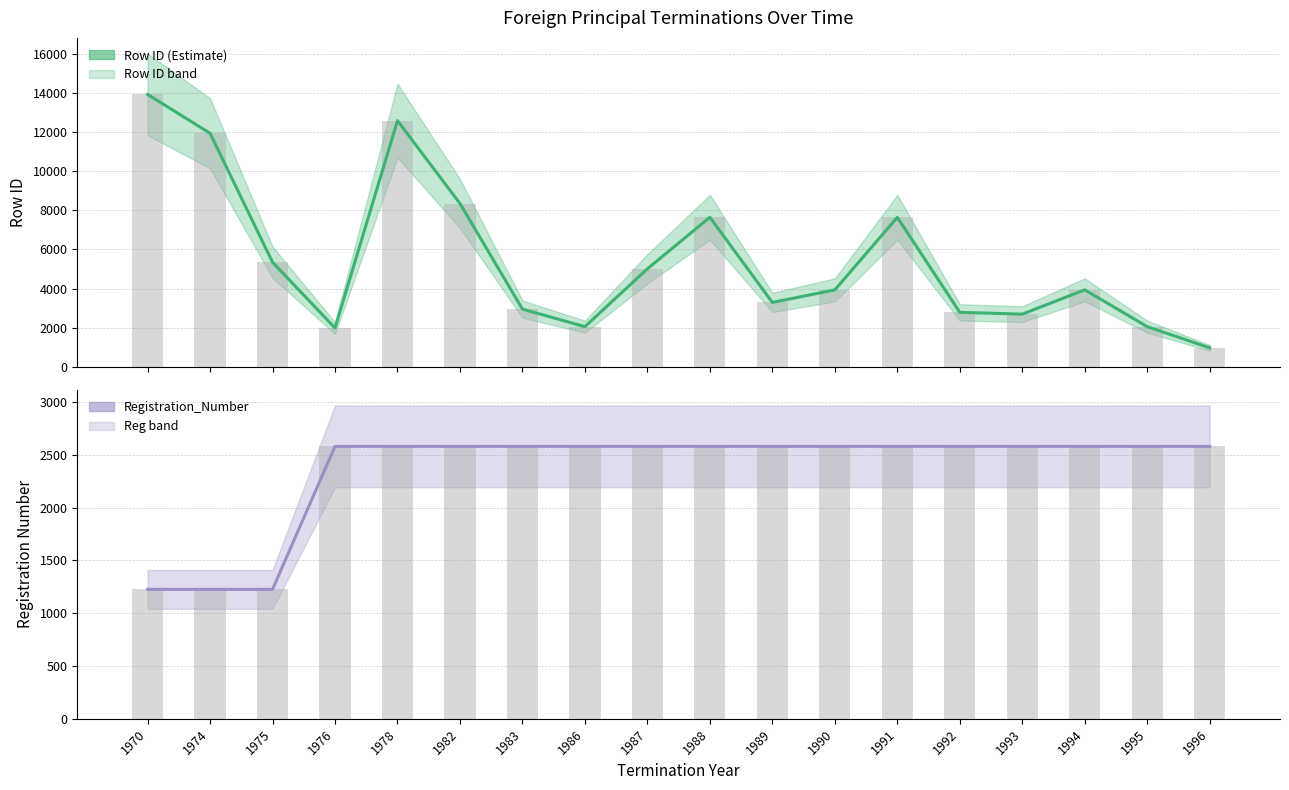

What is the greatest value displayed?

13917